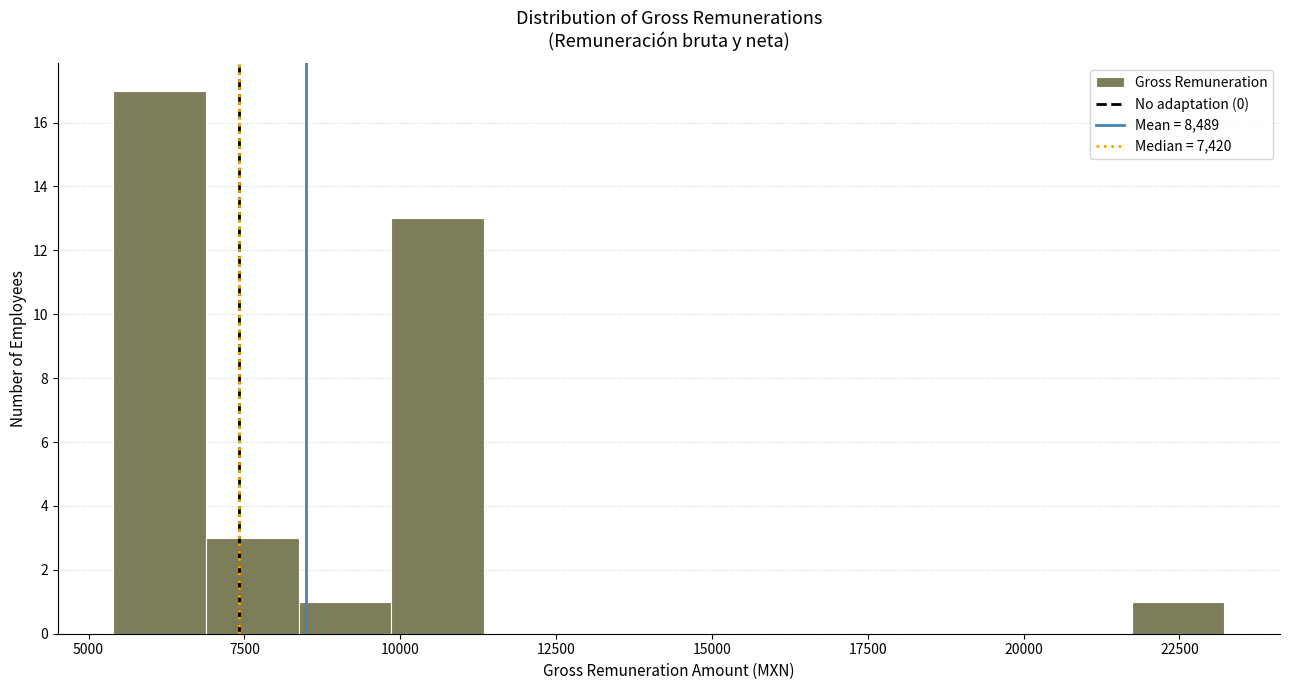

Around what value on the x-axis is the tallest bar? Give the approximate position of its centre, as read against the axis.

6000